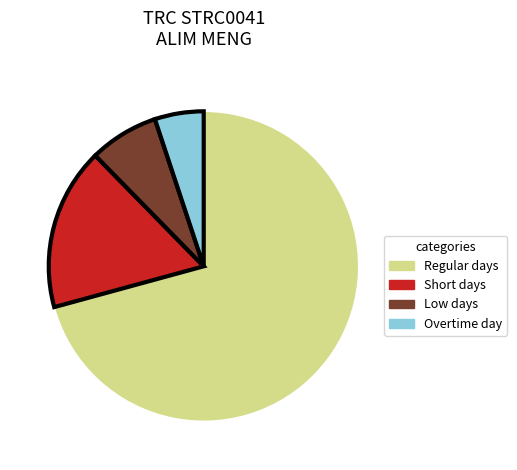

How many slices are in this pie chart?

4